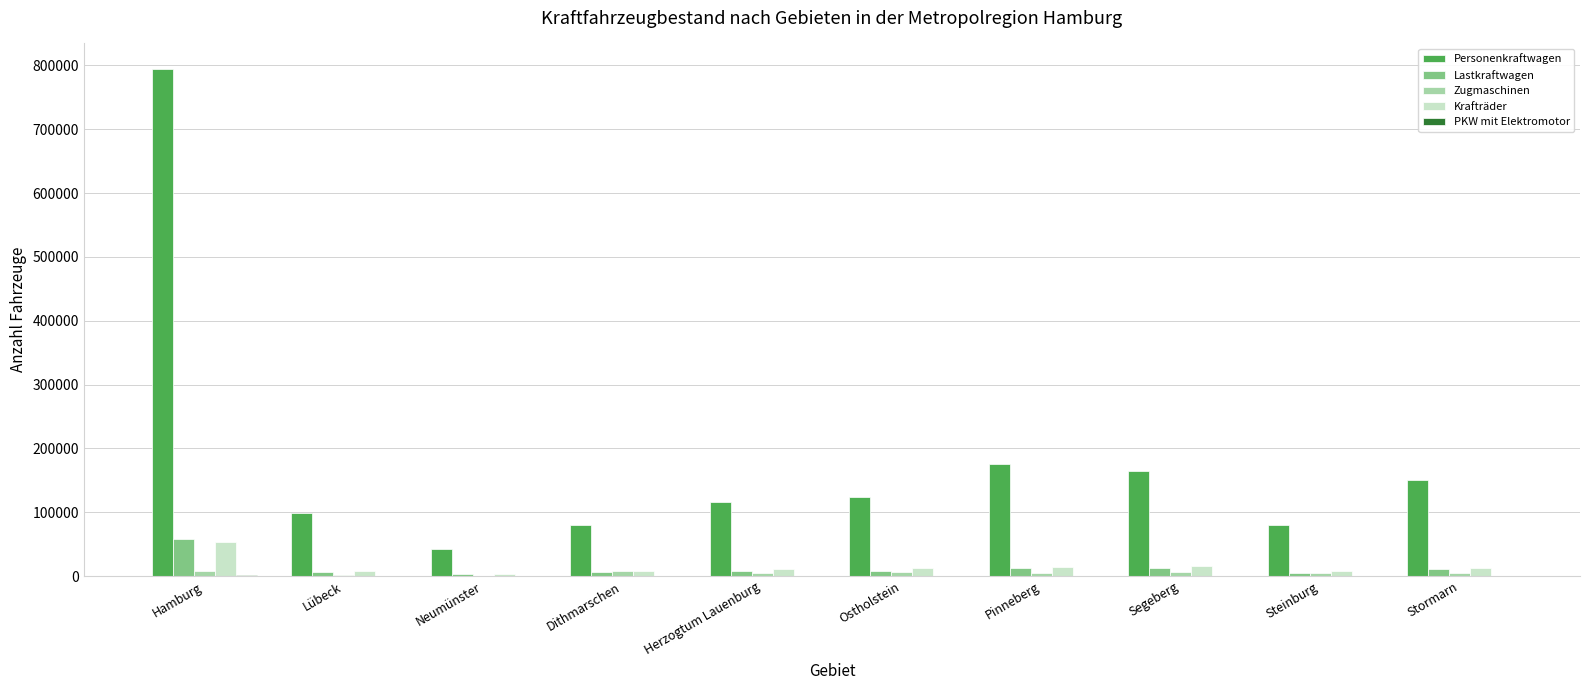

Which series has the largest total across all categories?

Personenkraftwagen